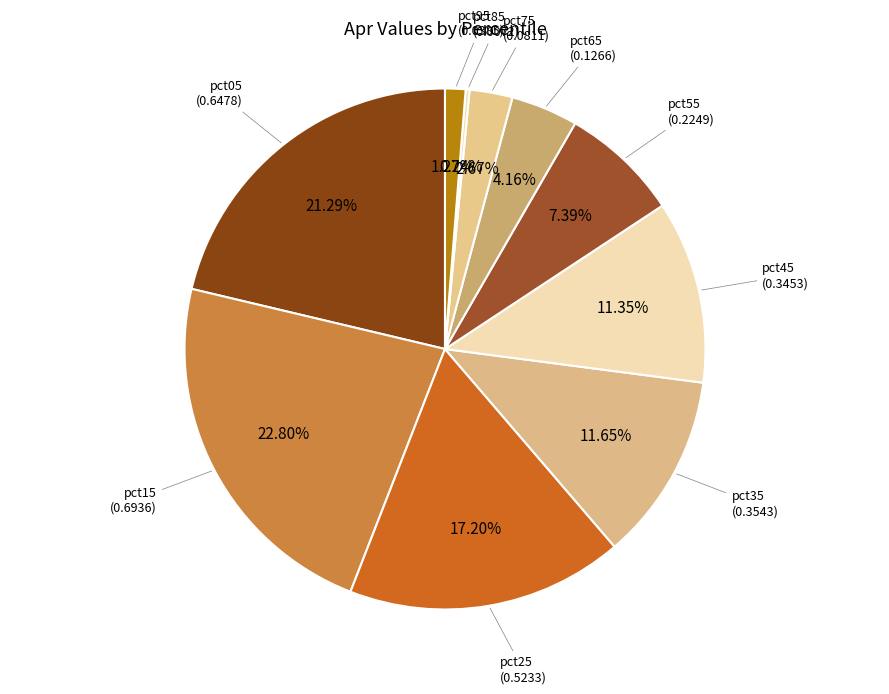

Which slice is the smallest?

pct85